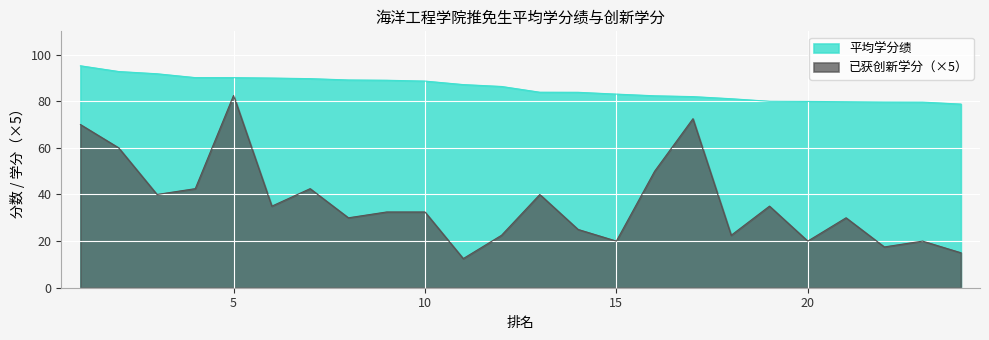

Reading left to right, transcribe all the data shown in this chart.

平均学分绩: 1=95.2	2=92.8	3=91.8	4=90.1	5=90.1	6=90.0	7=89.7	8=89.1	9=89.0	10=88.7	11=87.2	12=86.3	13=83.9	14=83.8	15=83.1	16=82.3	17=82.0	18=81.1	19=80.0	20=79.9	21=79.8	22=79.7	23=79.6	24=78.8
已获创新学分: 1=70.0	2=60.0	3=40.0	4=42.5	5=82.5	6=35.0	7=42.5	8=30.0	9=32.5	10=32.5	11=12.5	12=22.5	13=40.0	14=25.0	15=20.0	16=50.0	17=72.5	18=22.5	19=35.0	20=20.0	21=30.0	22=17.5	23=20.0	24=15.0